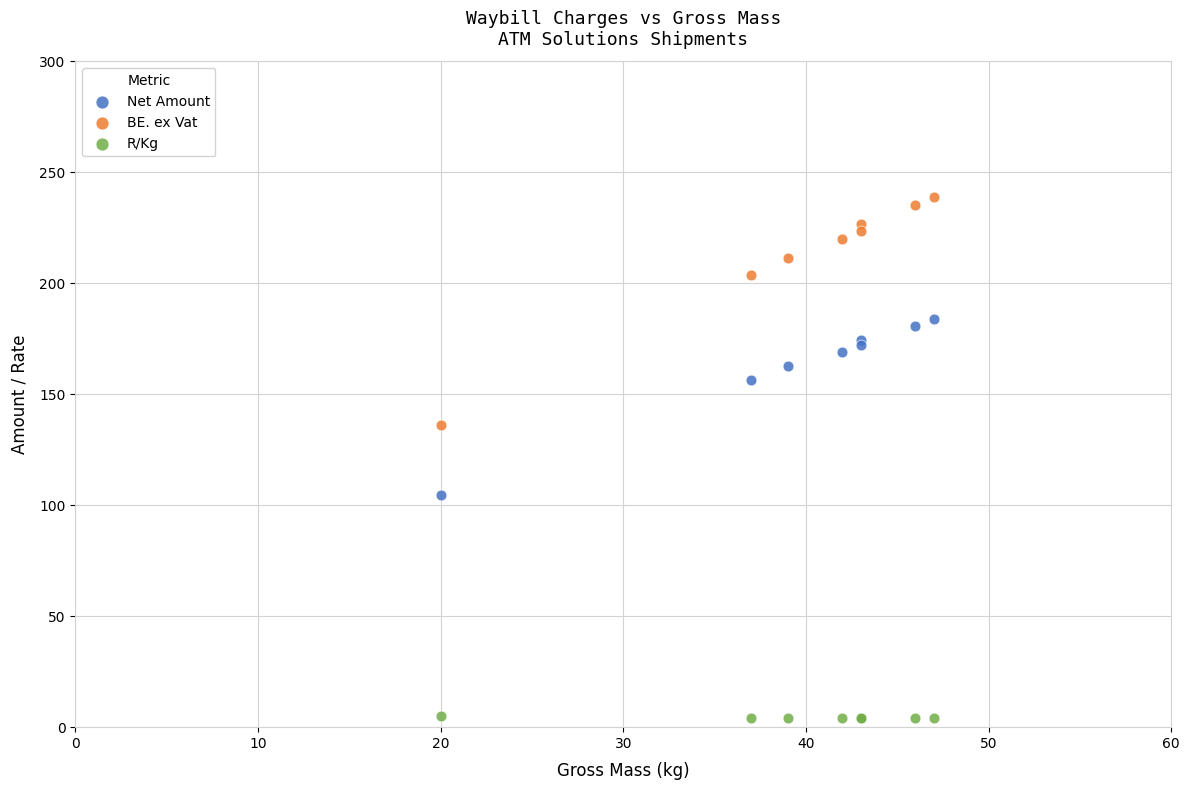

Which series reaches the minimum Y coordinate?

R/Kg